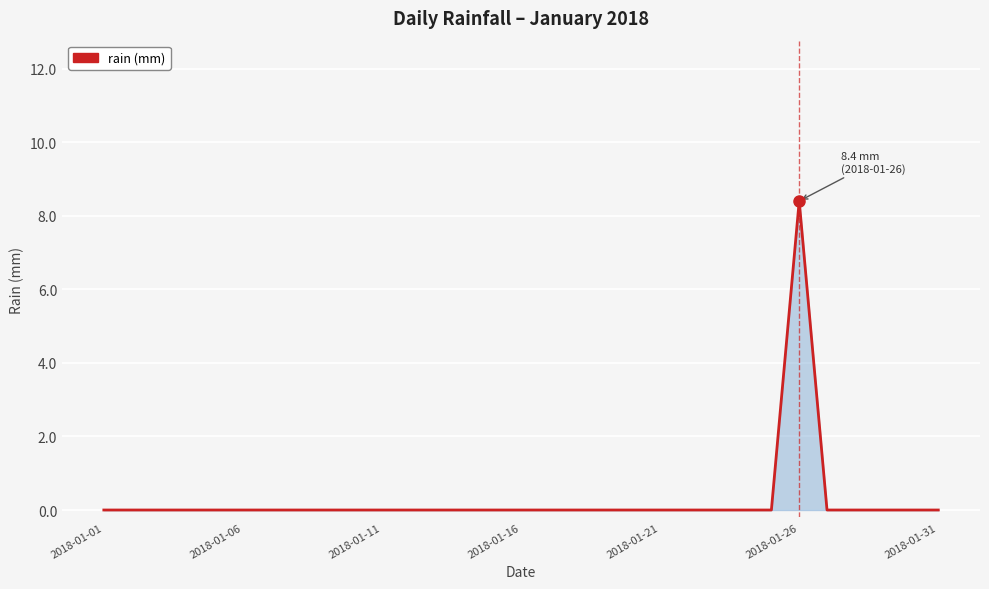

What is the maximum value shown in the chart?

8.4